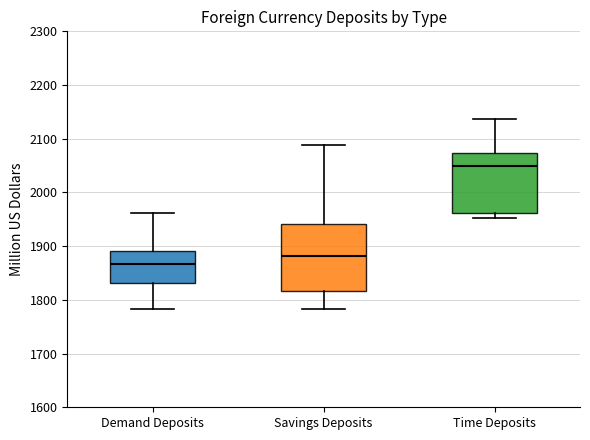

Which box's median line is the lowest?

Demand Deposits